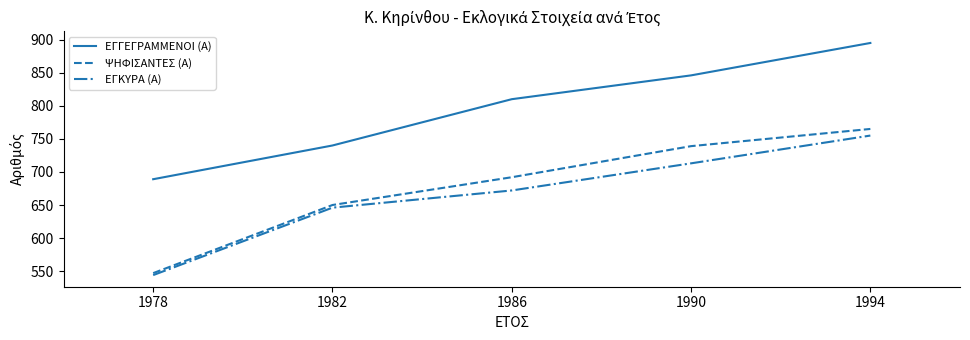

What is the average value of the ΕΓΓΕΓΡΑΜΜΕΝΟΙ (Α) series?

796